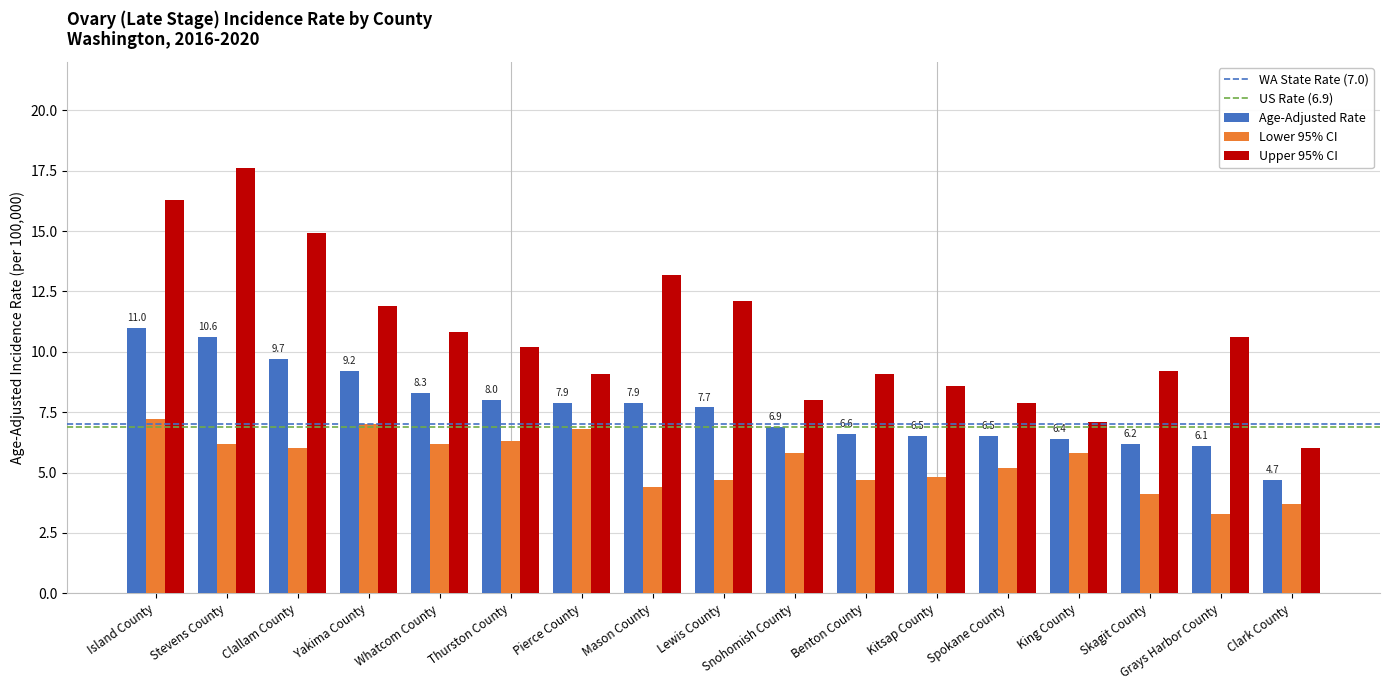

Is the value of Upper 95% CI at Thurston County greater than the value of Lower 95% CI at Clallam County?

Yes